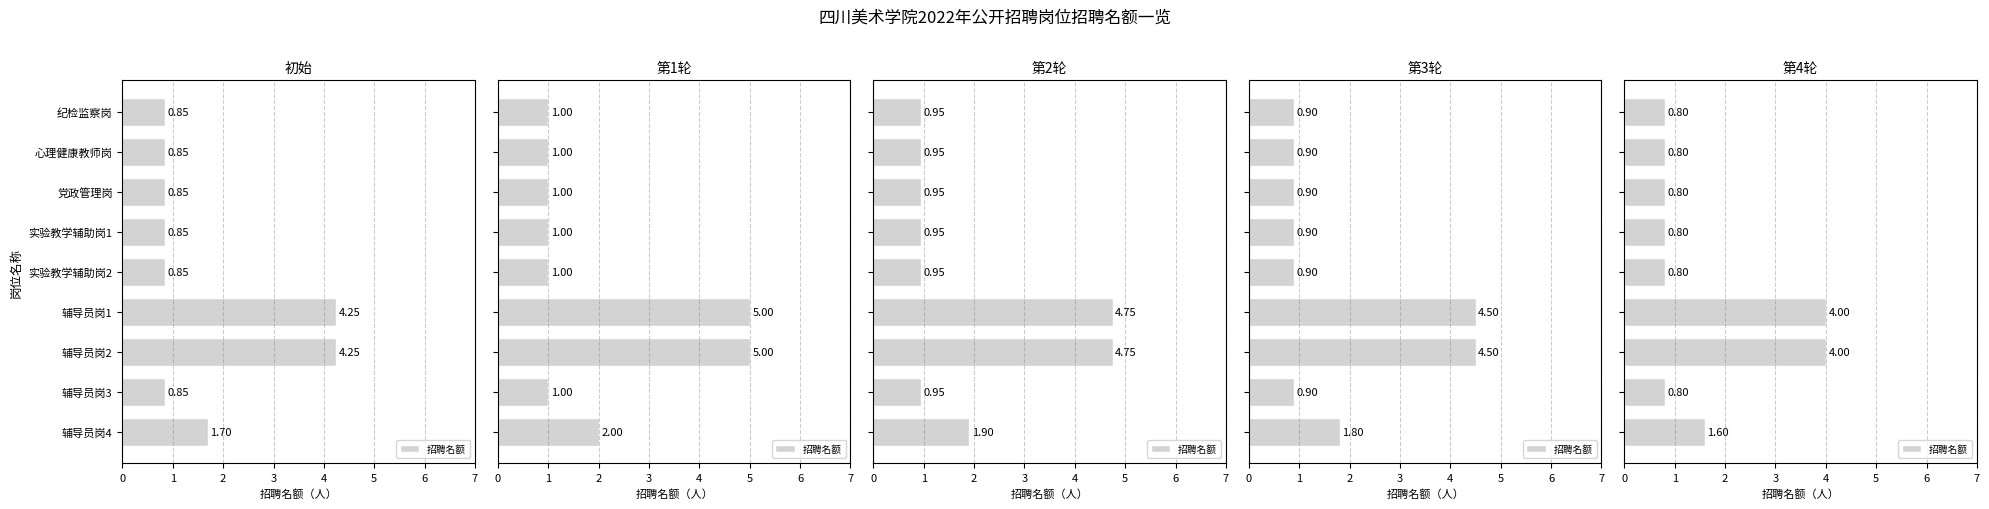

What is the change in value from 5 to 7?

-3.2